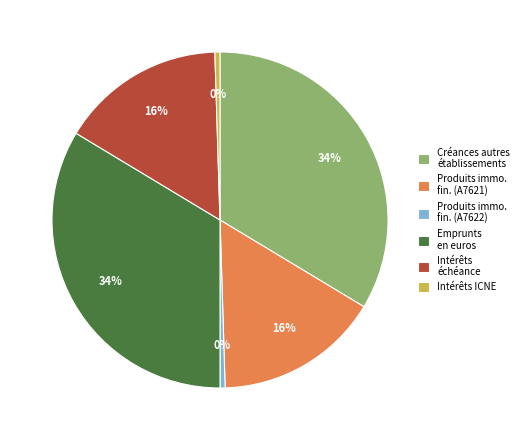

Combined, do Créances autres établissements and Produits immo. fin. (A7621) account for over 50%?

No